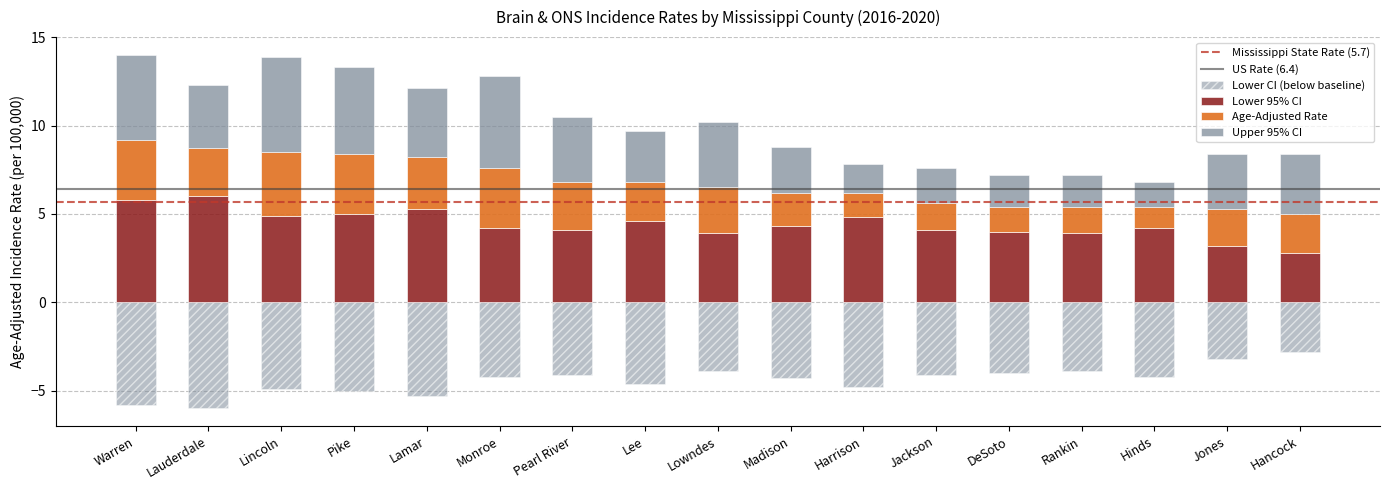

Between Pearl River and Pike, which is larger?

Pike